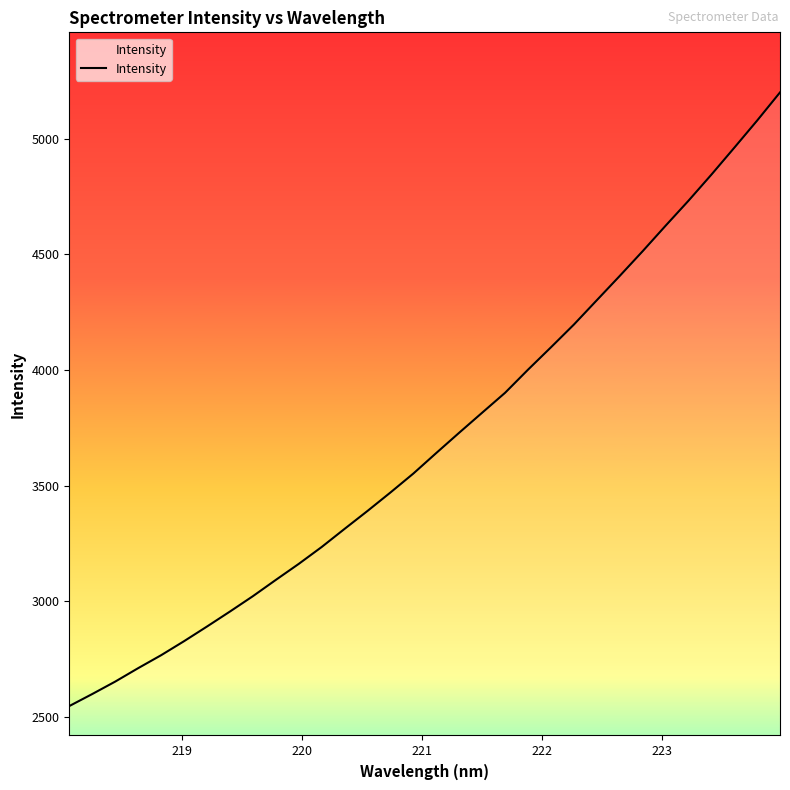

What is the difference between the maximum and minimum values?

2655.1